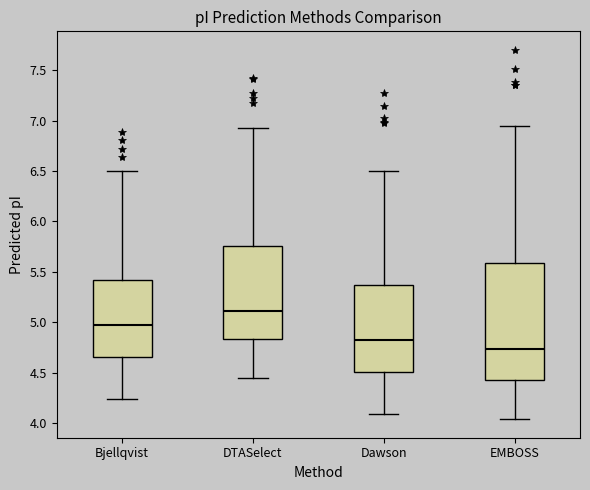

Reading left to right, read every box against the y-axis: the position of its median line, the range the box covers, and the ends of its whiskers. The values are not printed on the chart, so give them approximately, as read against the axis.

Bjellqvist: median 4.95, box 4.65 to 5.40, whiskers 4.25 to 6.50
DTASelect: median 5.10, box 4.85 to 5.75, whiskers 4.45 to 6.95
Dawson: median 4.85, box 4.50 to 5.35, whiskers 4.10 to 6.50
EMBOSS: median 4.75, box 4.45 to 5.60, whiskers 4.05 to 6.95